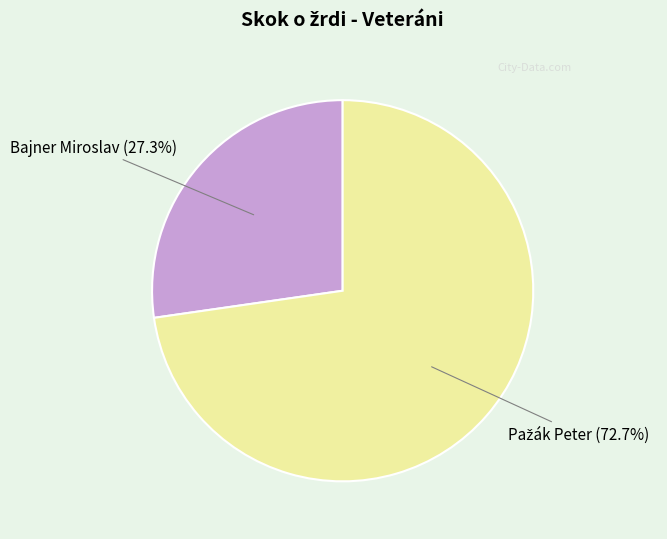

Does Bajner Miroslav (27.3%) represent more than half of the total?

No